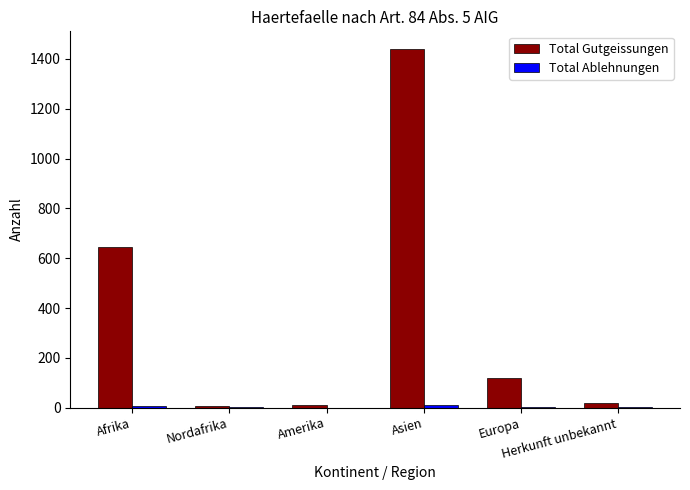

The Total Gutgeissungen series shows 12 at Nordafrika. True or false?

False